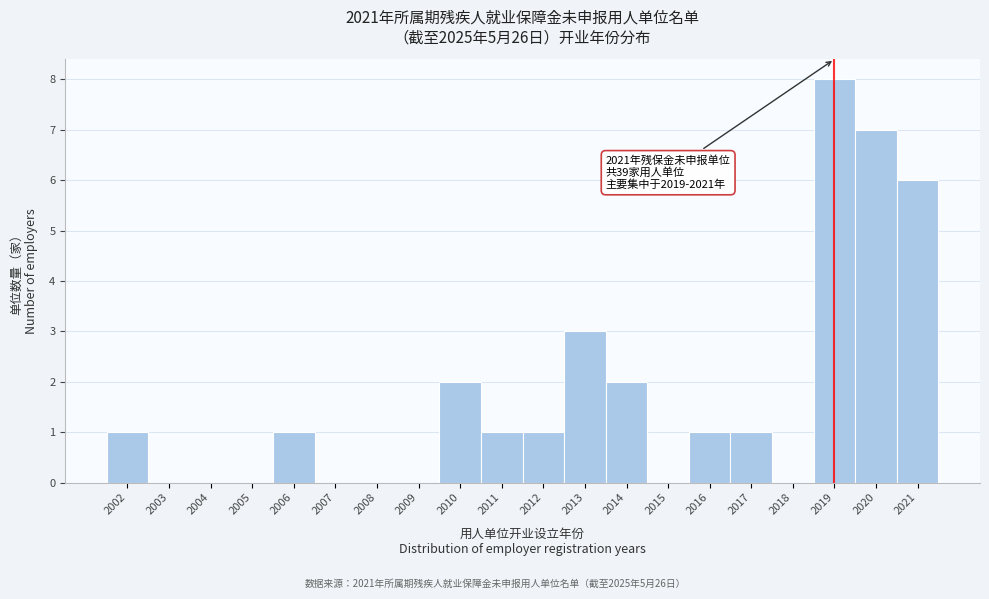

Which range on the x-axis has the tallest bar?

2018.5 to 2019.5